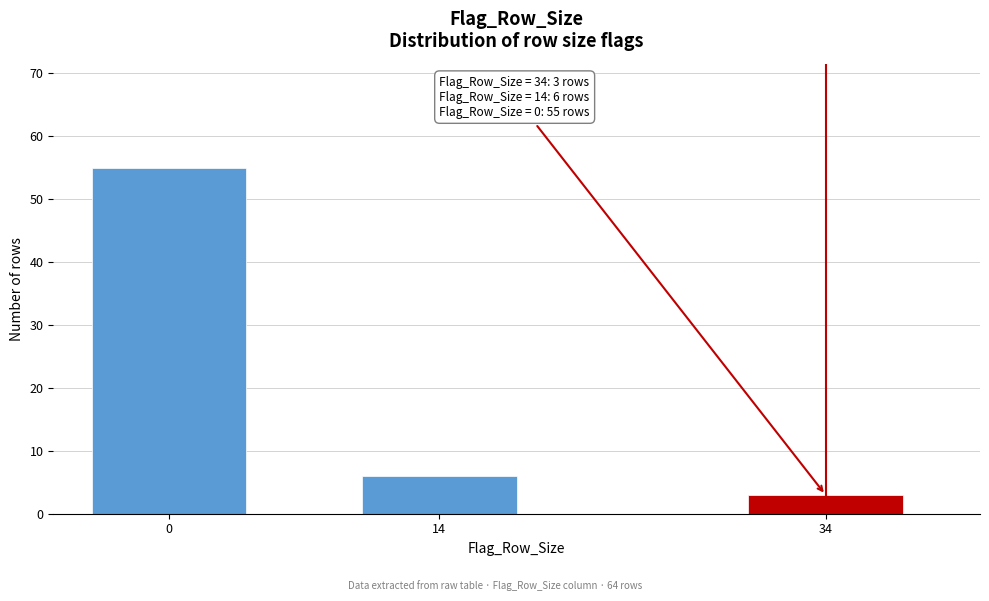

Reading left to right, transcribe all the data shown in this chart.

55	6	3